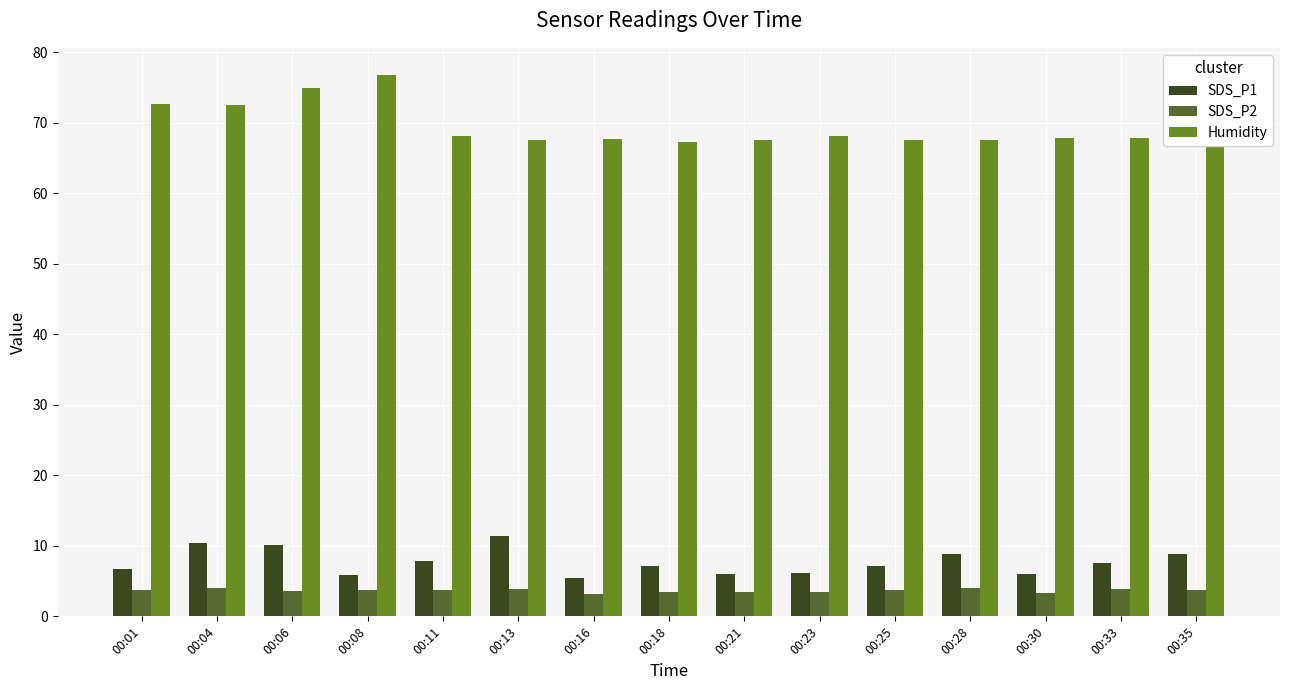

Is it true that SDS_P2 equals 3.8 at 00:25?

True